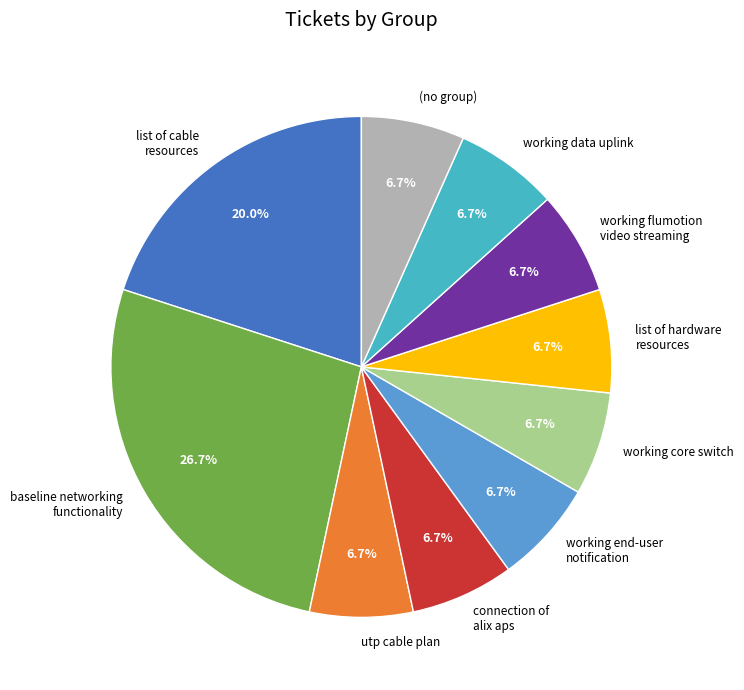

Is connection of alix aps the majority of the pie?

No